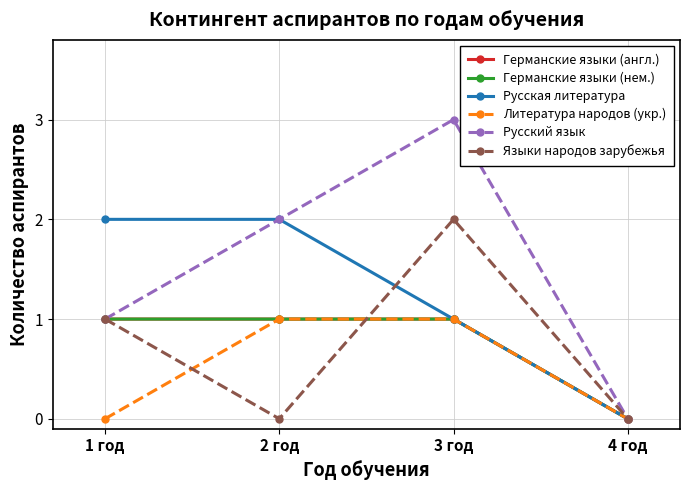

Is this an area chart (filled region under the line)?

No